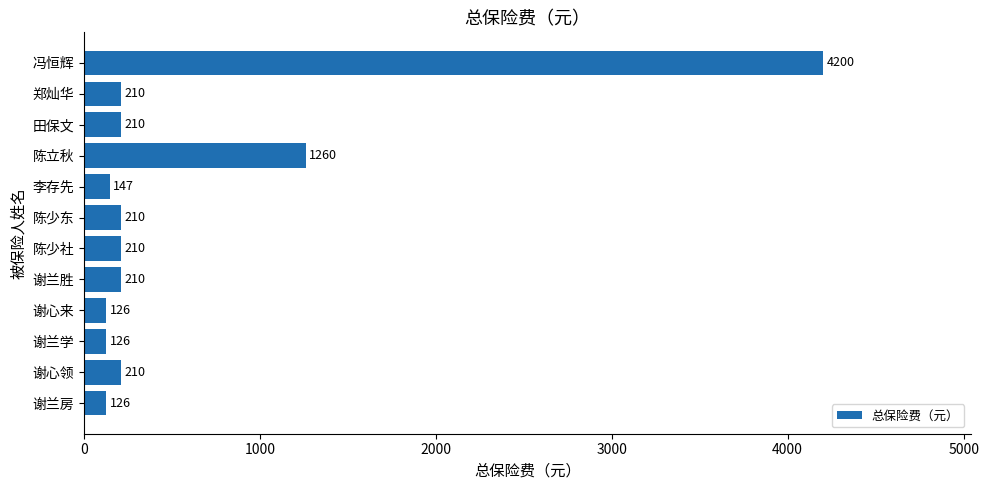

What is the maximum value shown in the chart?

4200